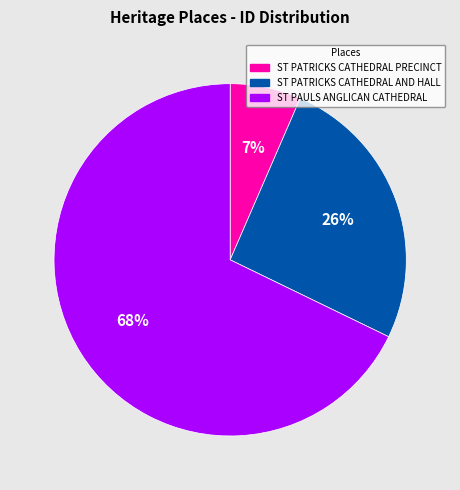

Is it true that ST PATRICKS CATHEDRAL PRECINCT is 1% of the pie?

False